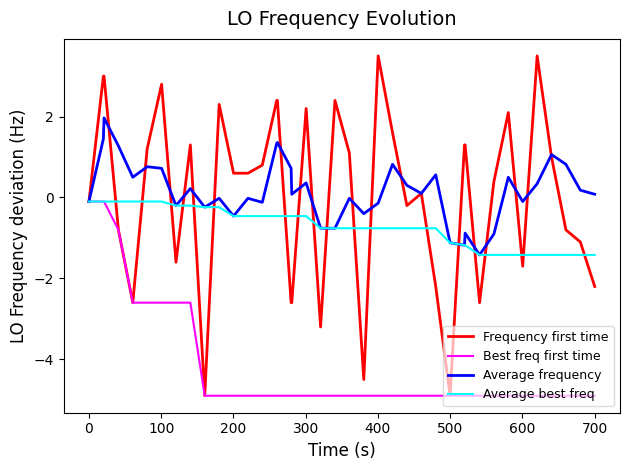

What is the minimum value for Frequency first time?

-4.9